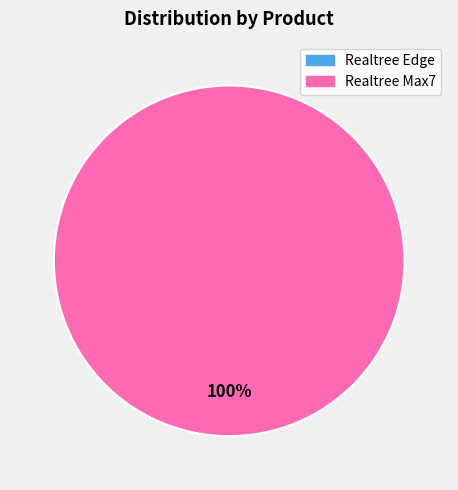

What is the majority slice?

Realtree Max7